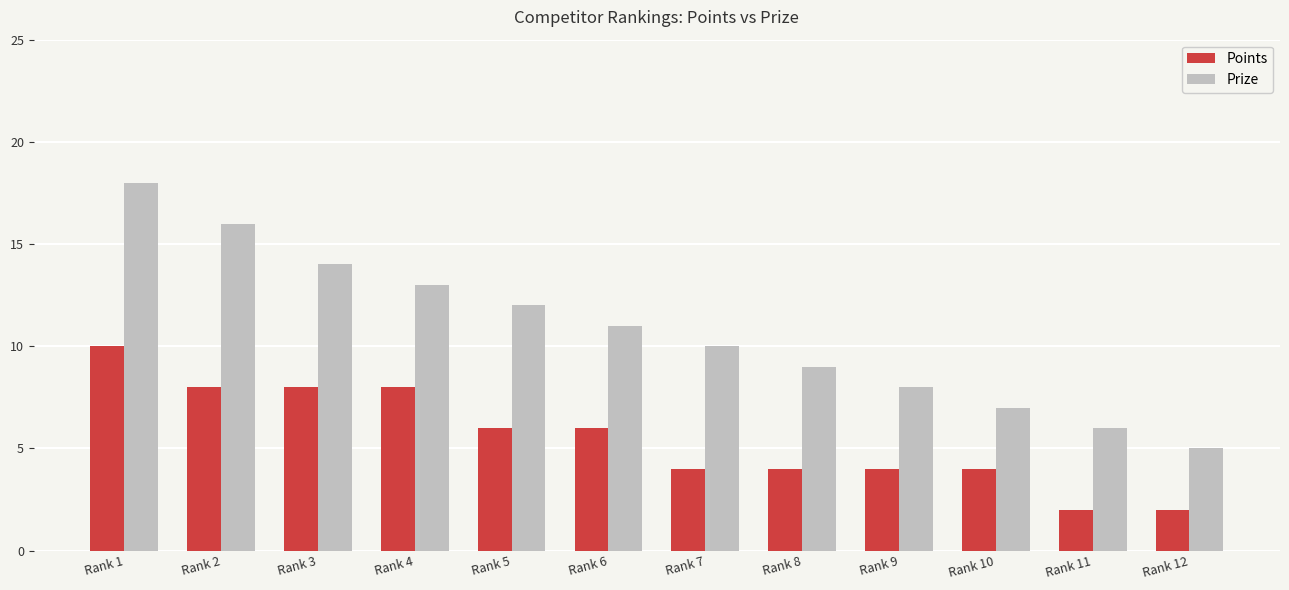

What are all the series names shown in the legend?

Points, Prize